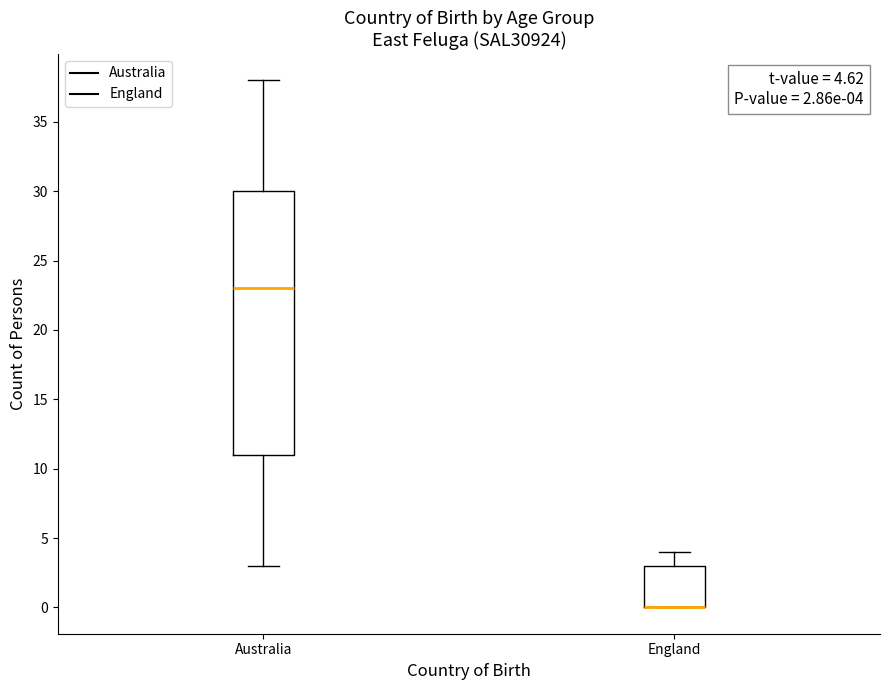

Which box is the tallest, from its lower edge to its upper edge?

Australia